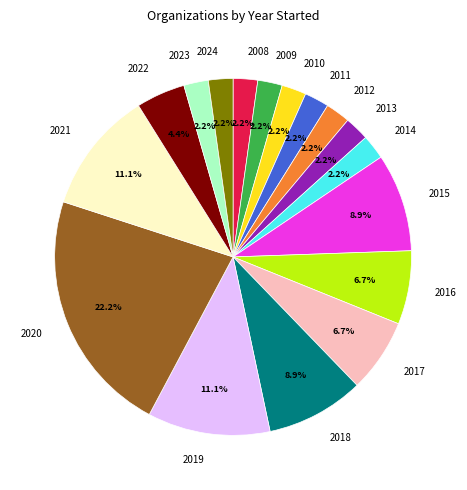

Count the number of slices in the pie.

17